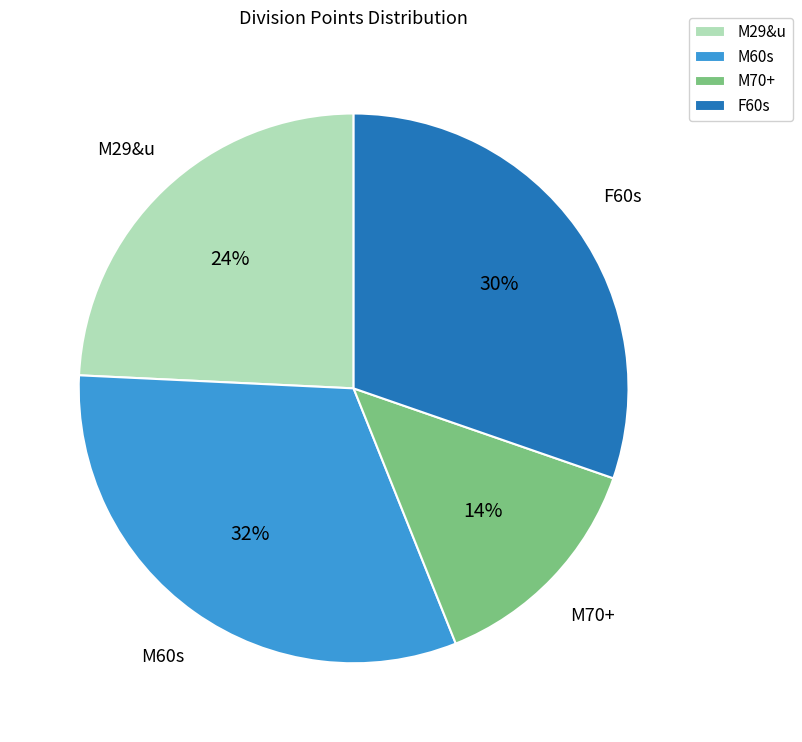

Is the sum of M70+ and M60s greater than half?

No